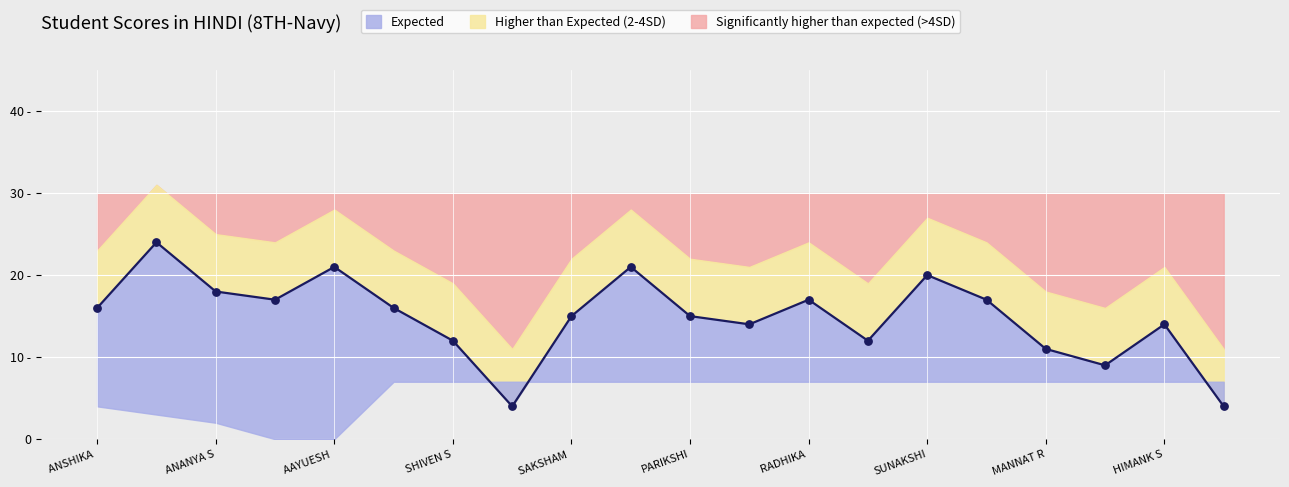

At which category is the sum across all series the highest?

REEJAL THAKUR